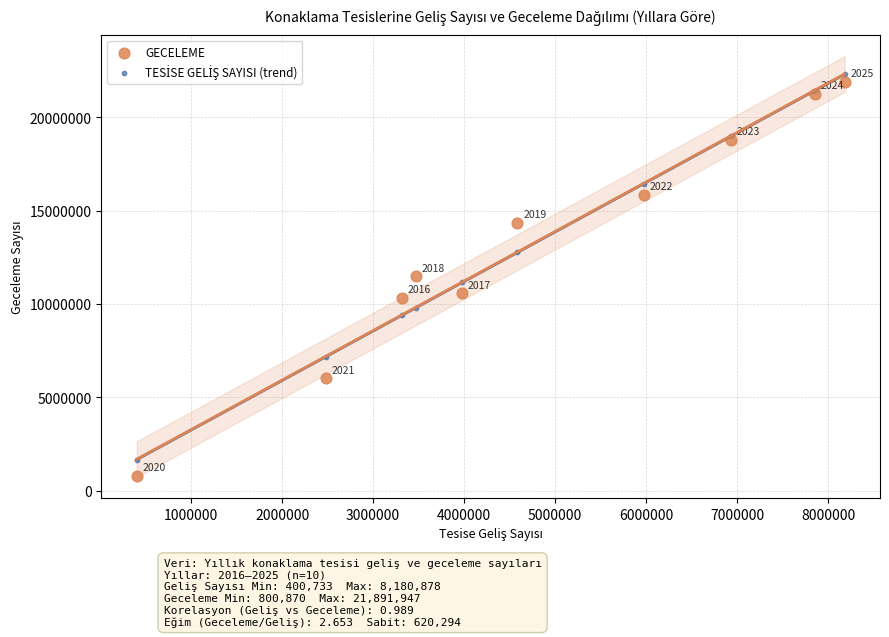

In the GECELEME series, what Y value is closest to 11346408?

11484758.0